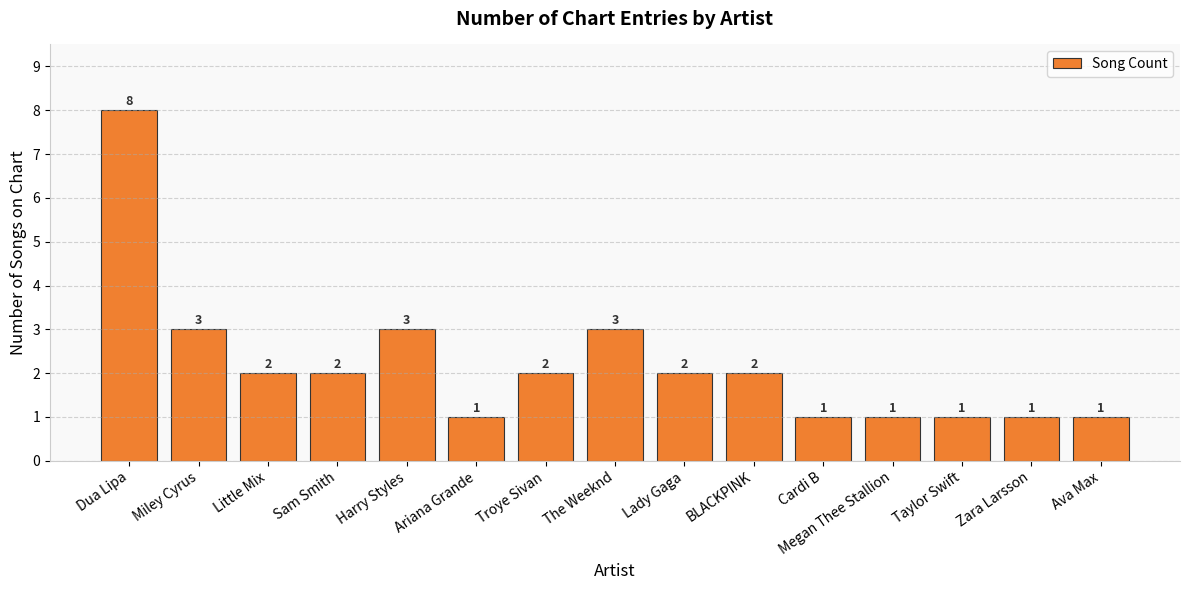

What position from the left is Ava Max?

15